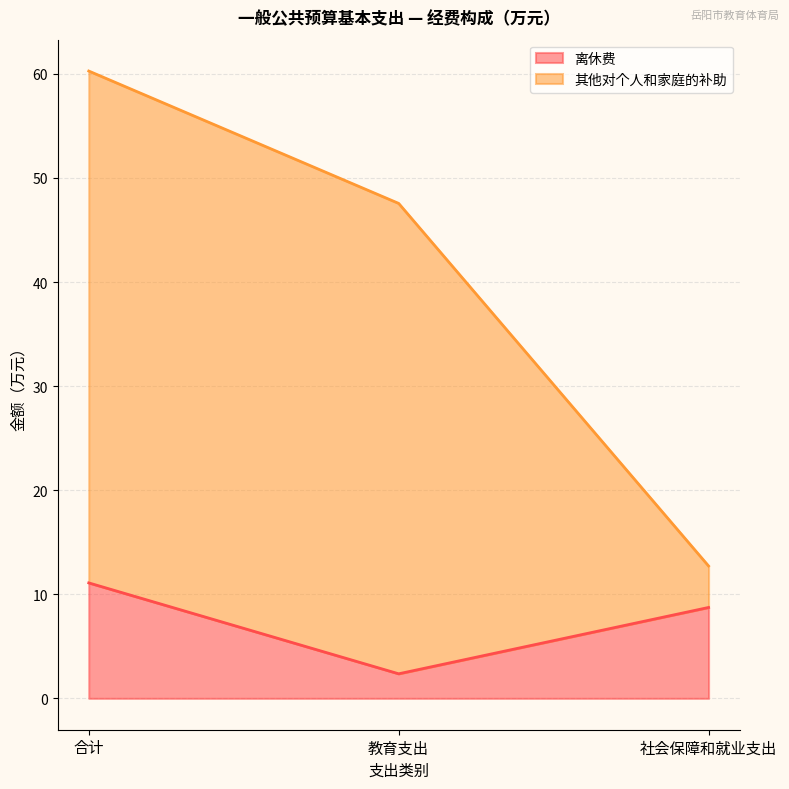

Is it true that 其他对个人和家庭的补助 equals 60.3 at 合计?

True